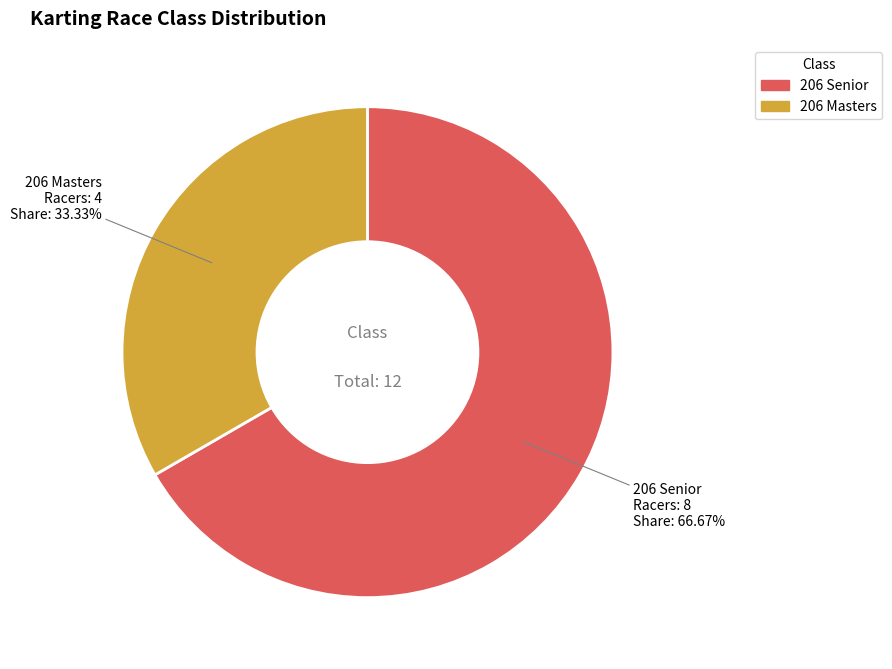

Between 206 Masters and 206 Senior, which is larger?

206 Senior